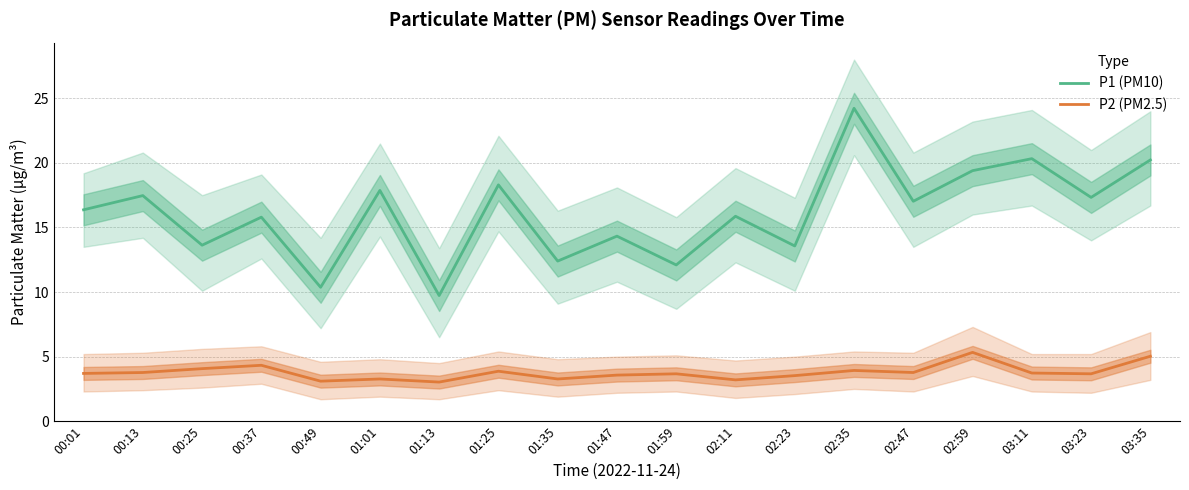

What is the label of the 12th point from the left?

02:11